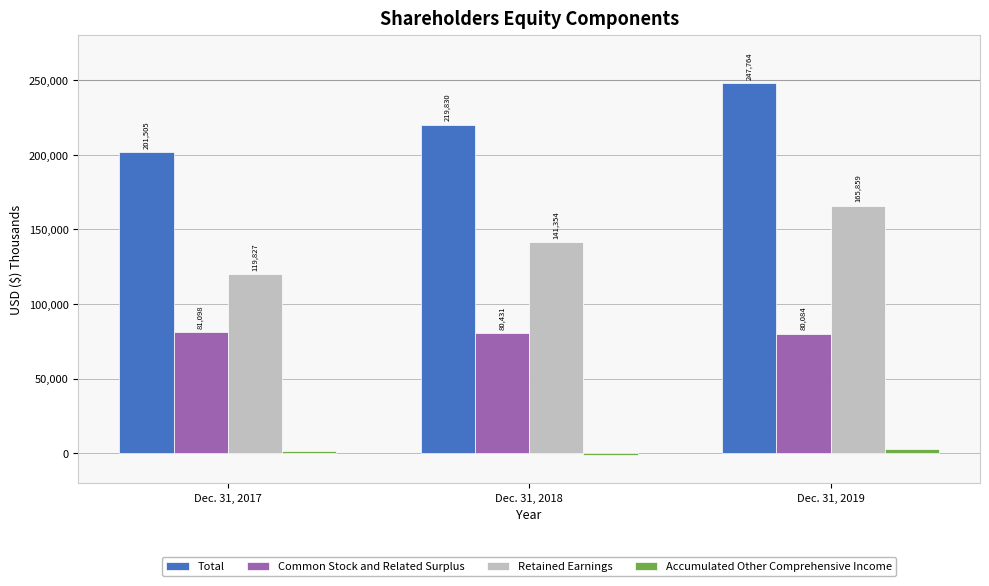

Are the bars grouped side by side (vs. stacked)?

Yes